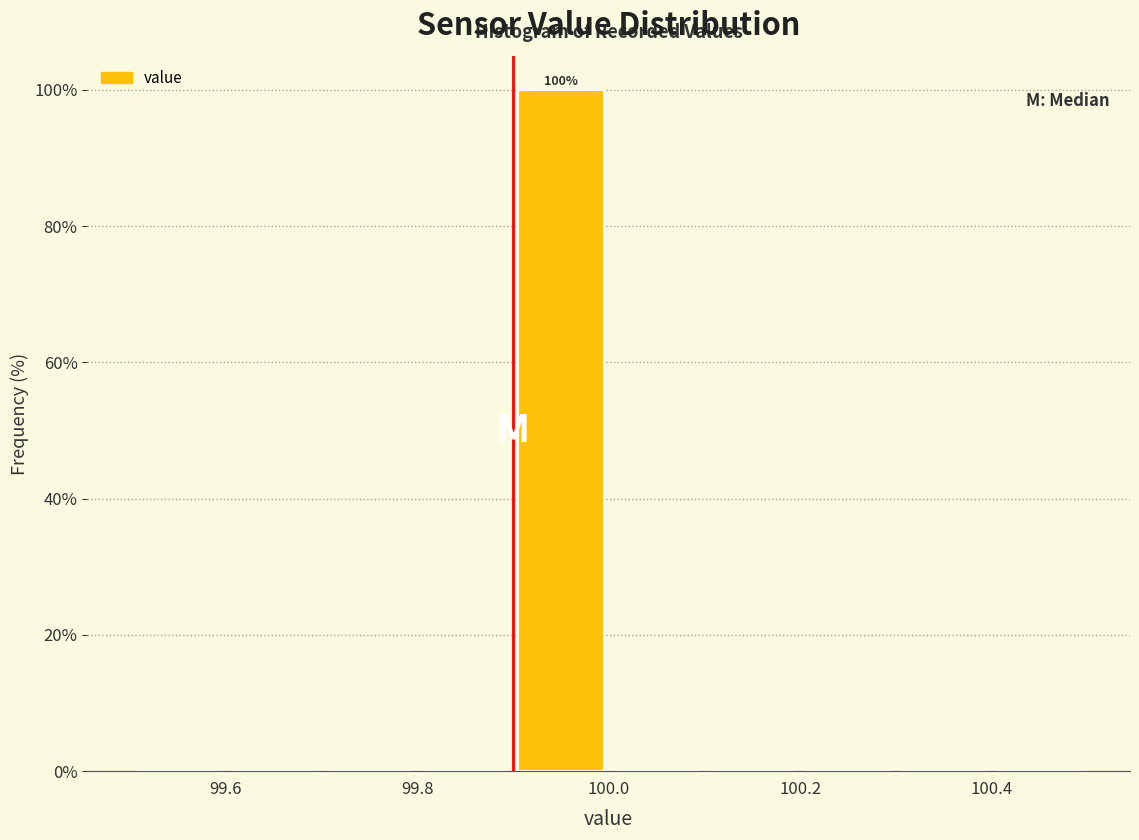

Which range on the x-axis has the tallest bar?

99.9 to 100.0